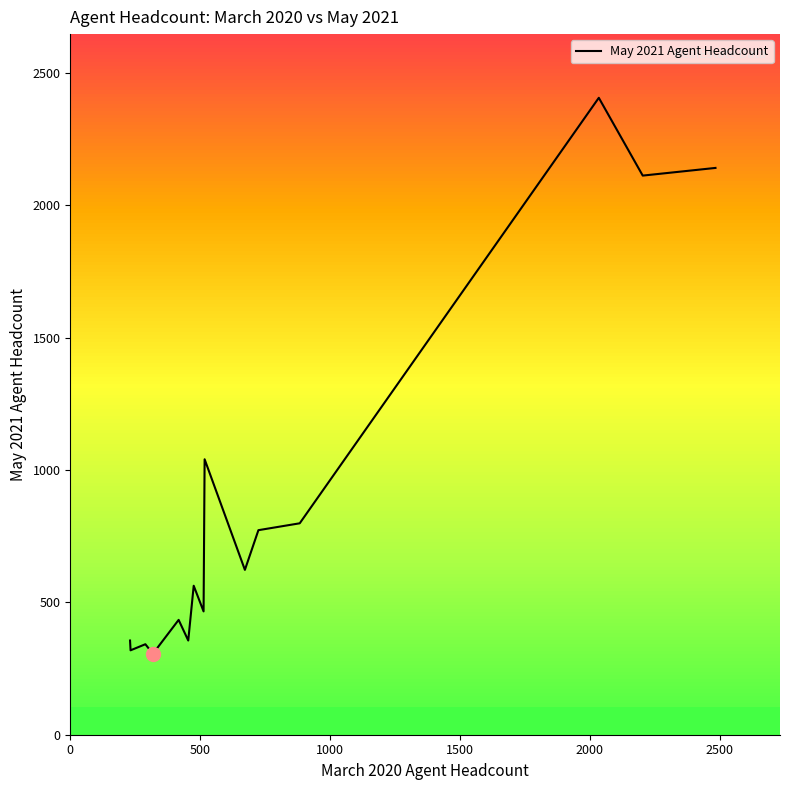

What is the lowest value of the May 2021 Agent Headcount series?

306